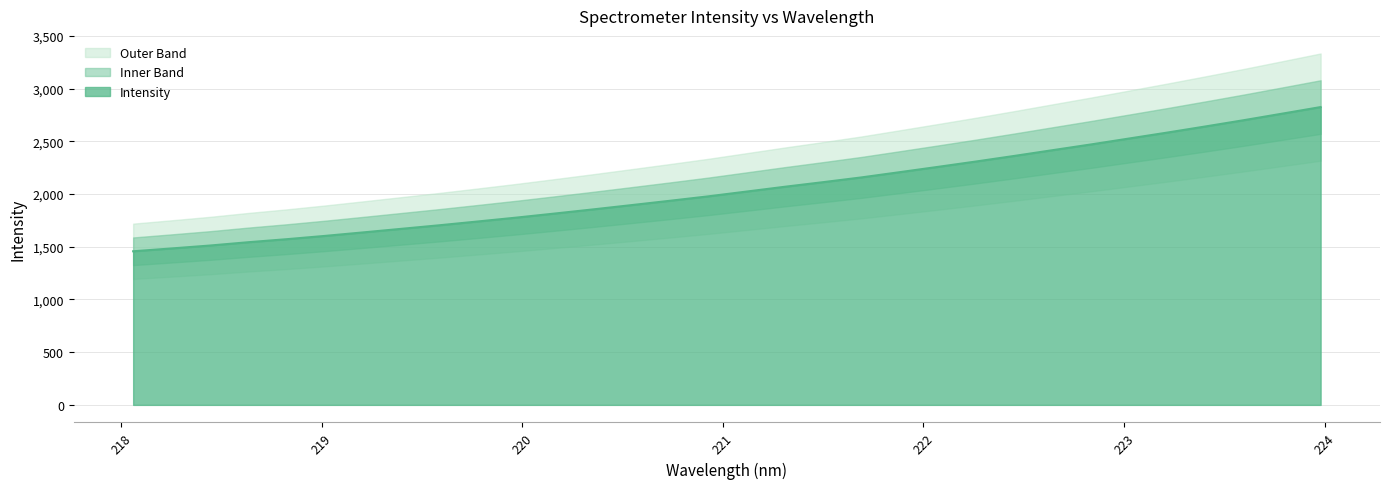

What is the greatest value displayed?

2825.0